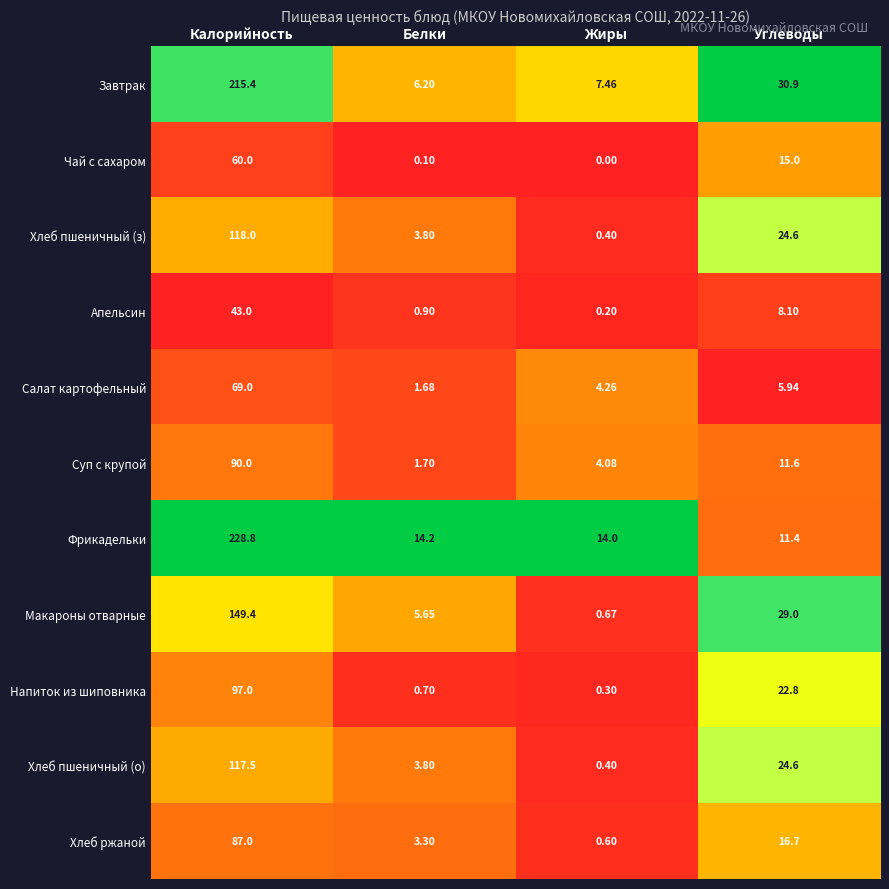

At which label does Завтрак first exceed 30?

Калорийность